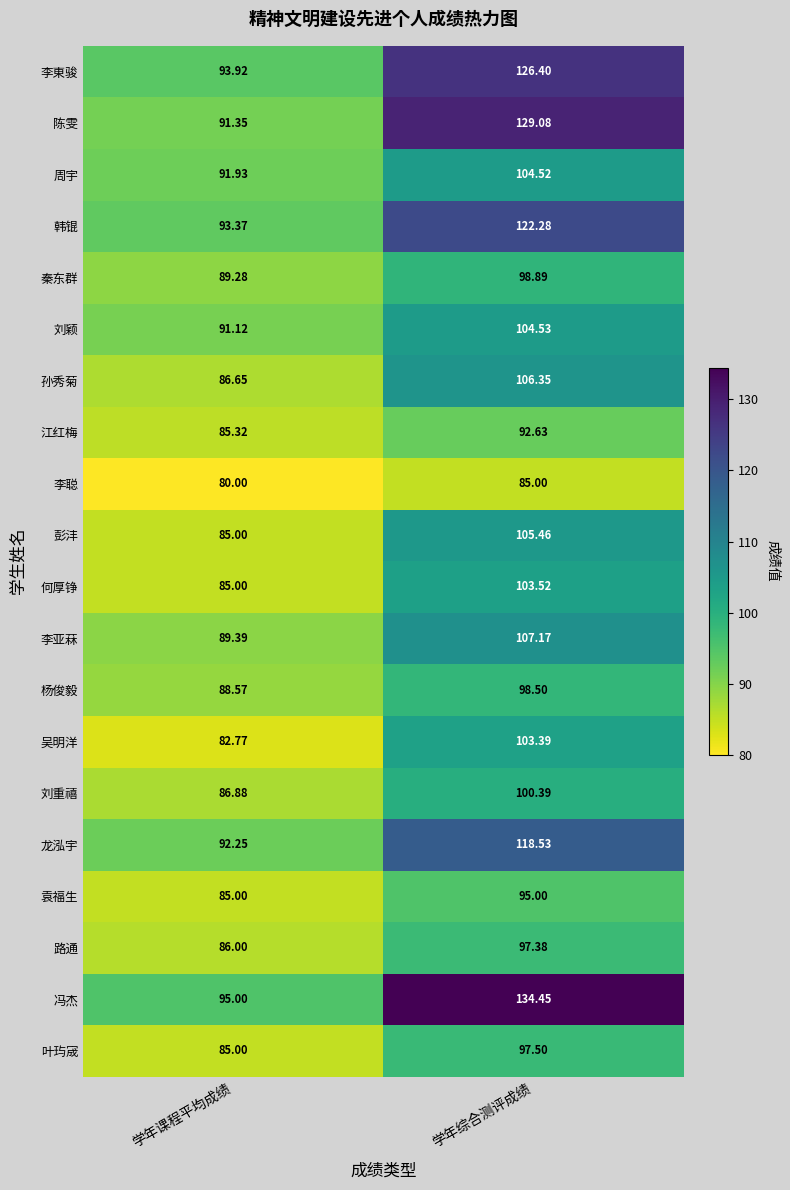

At which label does 秦东群 first exceed 98?

学年综合测评成绩